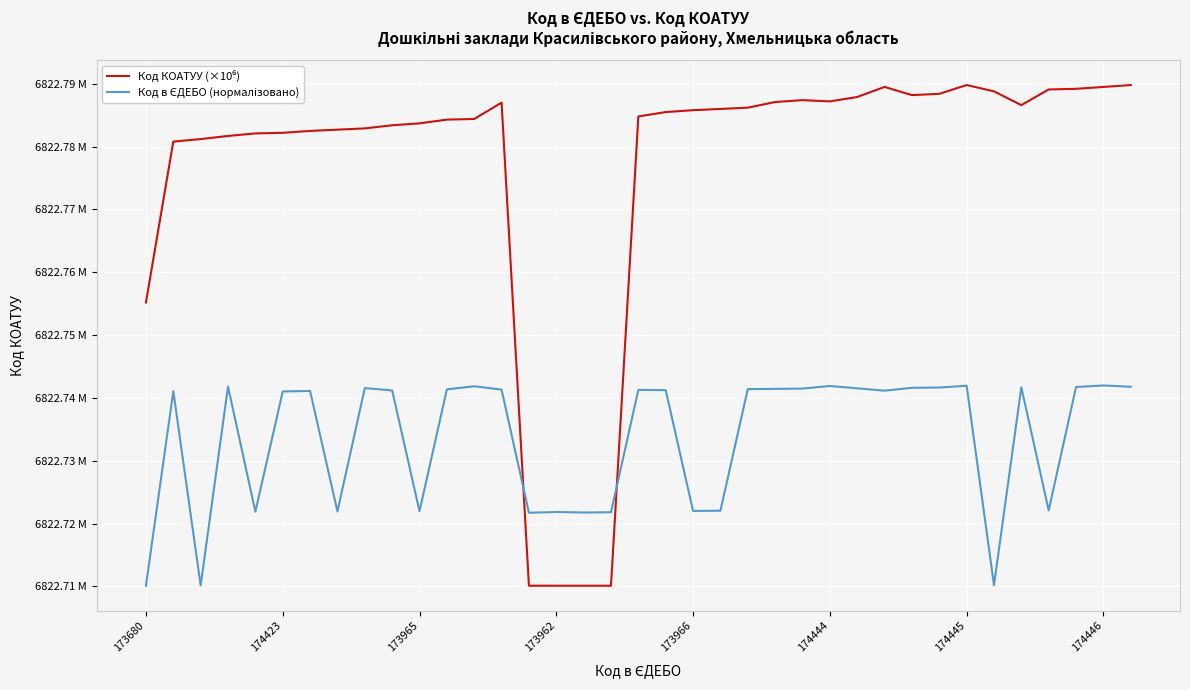

How many interior local valleys does the Код КОАТУУ (×10⁶) series have?

3